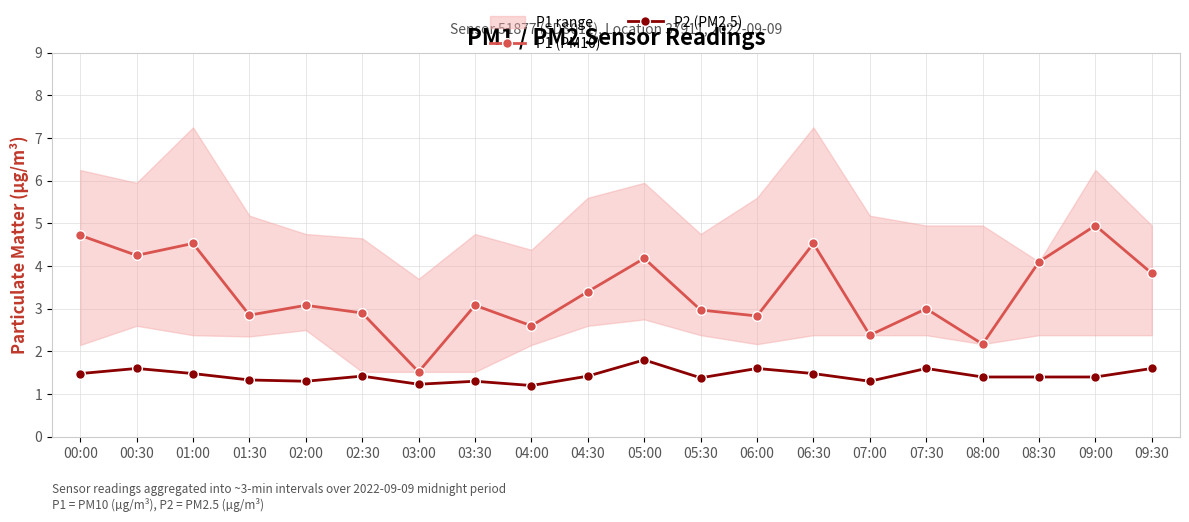

What is the label of the 2nd point from the left?

00:30